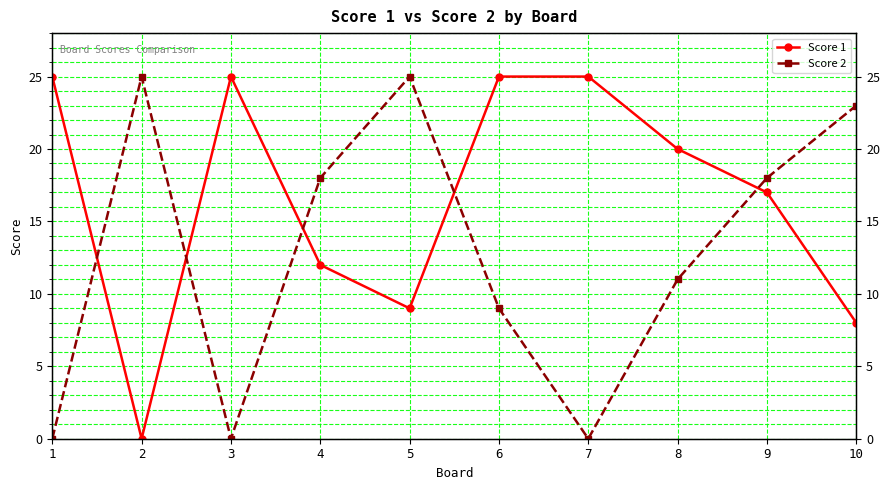

What is the sum of all Score 2 values?

129